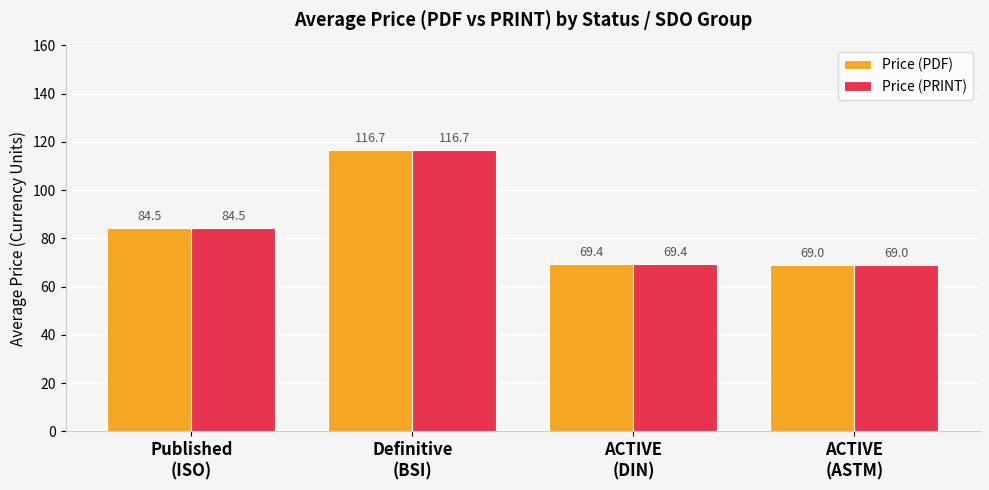

What position from the left is Definitive
(BSI)?

2